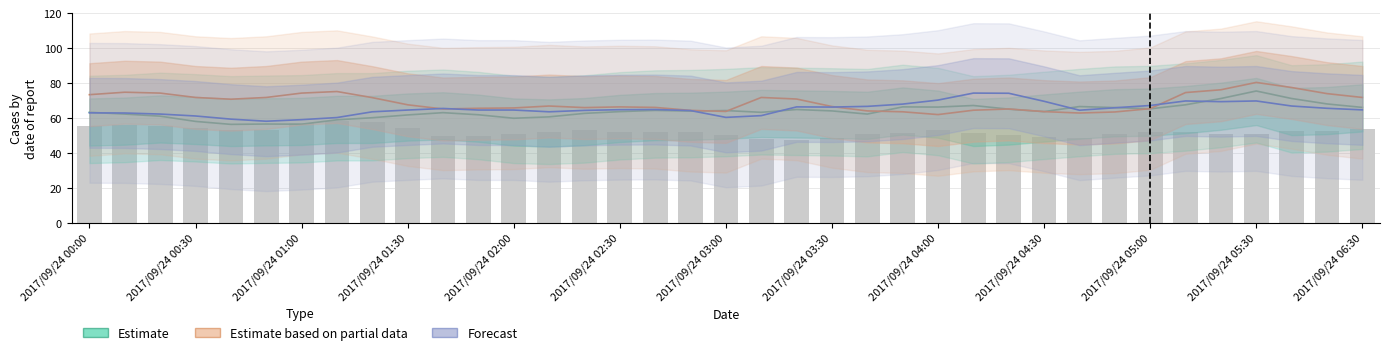

Which series has the widest spread of values?

Estimate